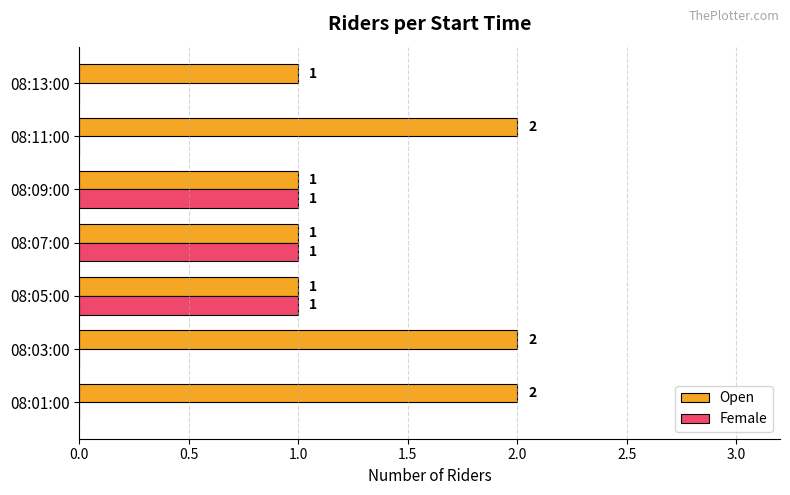

Which series has the largest total across all categories?

Open